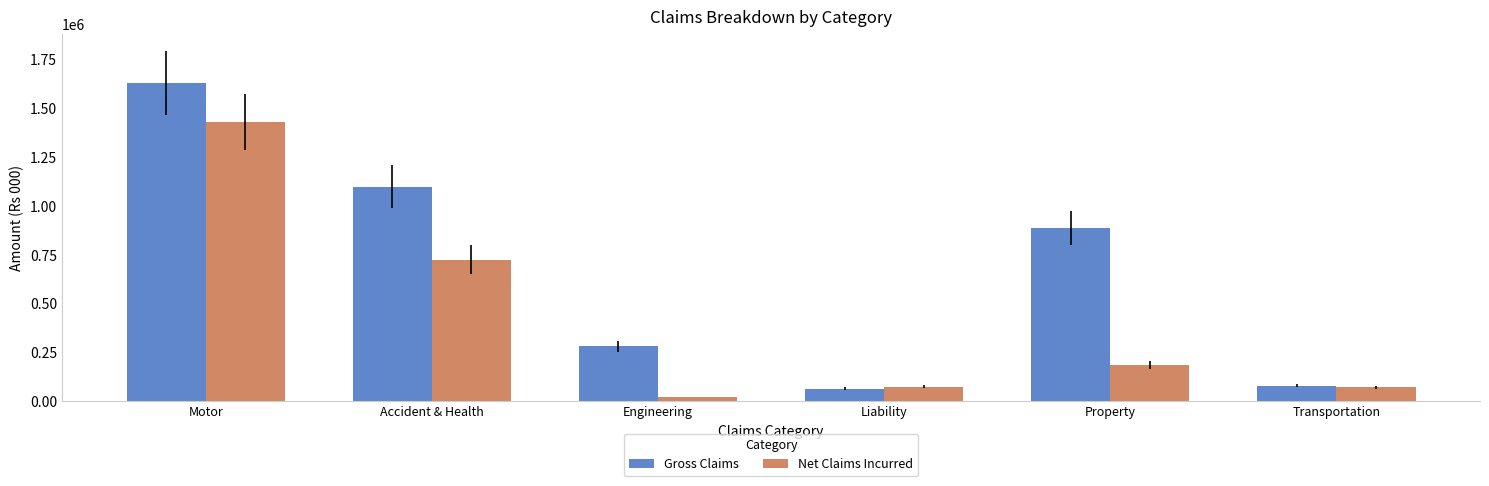

List the series in order of their overall mean, highest first.

Gross Claims, Net Claims Incurred